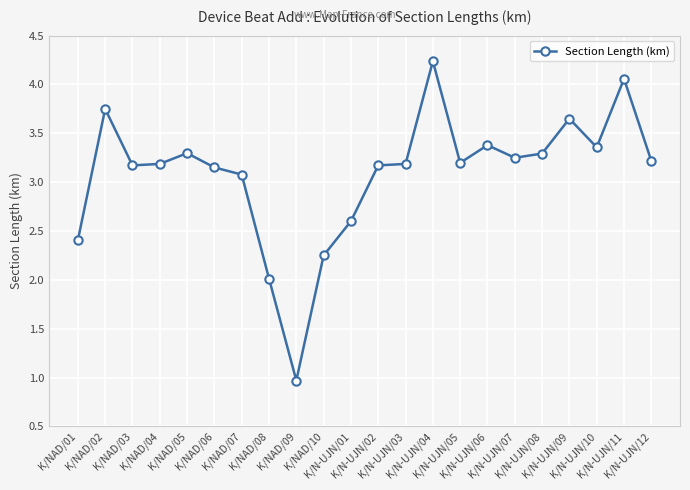

Where is the data nearest to the value 2?

K/NAD/08